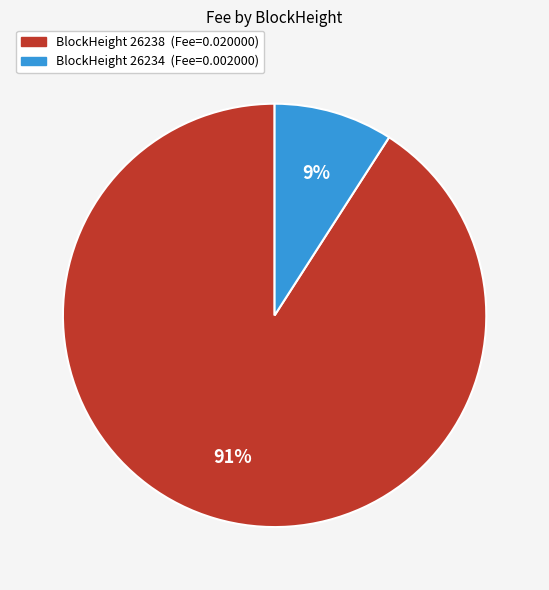

How many slices are in this pie chart?

2